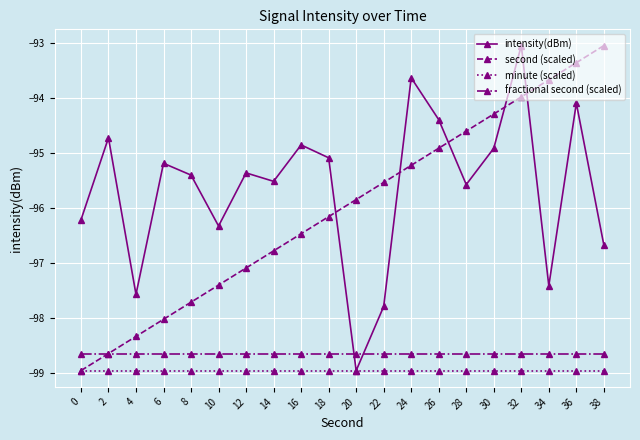

Reading left to right, list all the values displayed in this chart.

intensity(dBm): 0=-96.2	2=-94.7	4=-97.6	6=-95.2	8=-95.4	10=-96.3	12=-95.4	14=-95.5	16=-94.9	18=-95.1	20=-98.9	22=-97.8	24=-93.6	26=-94.4	28=-95.6	30=-94.9	32=-93.0	34=-97.4	36=-94.1	38=-96.7
second (scaled): 0=-98.9	2=-98.6	4=-98.3	6=-98.0	8=-97.7	10=-97.4	12=-97.1	14=-96.8	16=-96.5	18=-96.2	20=-95.8	22=-95.5	24=-95.2	26=-94.9	28=-94.6	30=-94.3	32=-94.0	34=-93.7	36=-93.4	38=-93.0
minute (scaled): 0=-98.9	2=-98.9	4=-98.9	6=-98.9	8=-98.9	10=-98.9	12=-98.9	14=-98.9	16=-98.9	18=-98.9	20=-98.9	22=-98.9	24=-98.9	26=-98.9	28=-98.9	30=-98.9	32=-98.9	34=-98.9	36=-98.9	38=-98.9
fractional second (scaled): 0=-98.6	2=-98.6	4=-98.6	6=-98.6	8=-98.6	10=-98.6	12=-98.6	14=-98.6	16=-98.6	18=-98.6	20=-98.6	22=-98.6	24=-98.6	26=-98.6	28=-98.6	30=-98.6	32=-98.6	34=-98.6	36=-98.6	38=-98.6